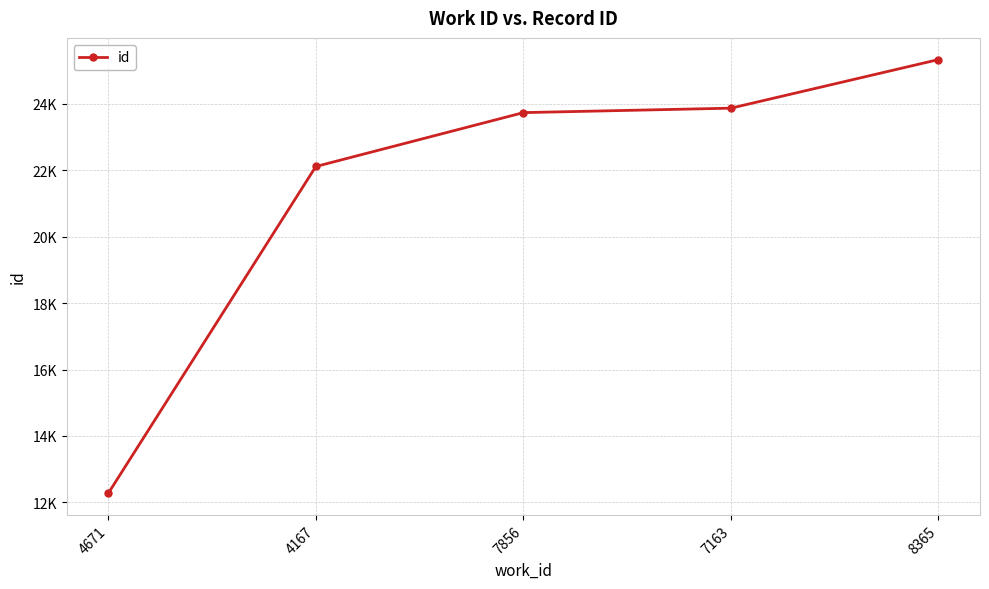

Is this an area chart (filled region under the line)?

No